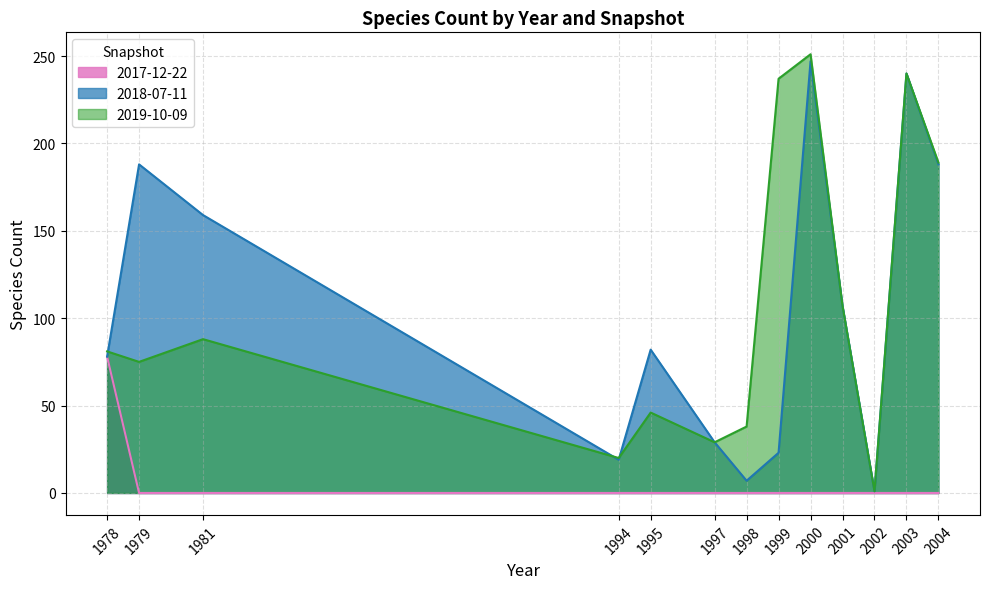

Between 1978 and 1999, which series saw the biggest shift?

2019-10-09